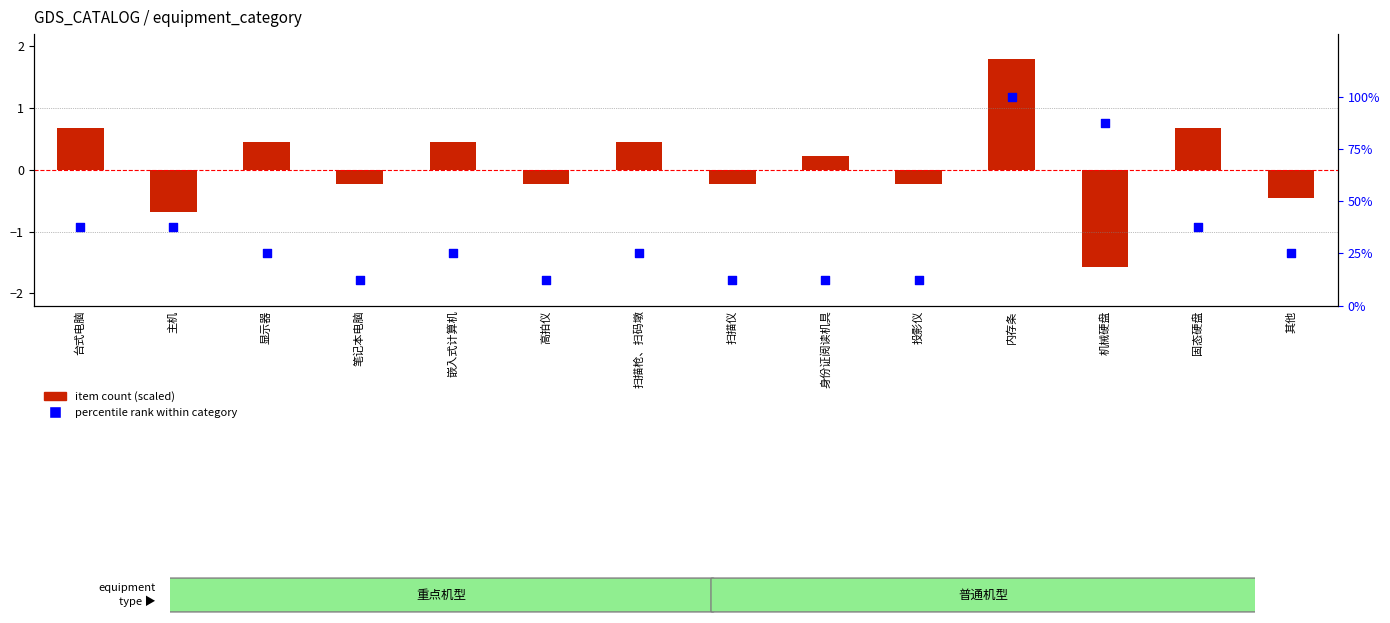

Which series has the largest total across all categories?

percentile rank within category